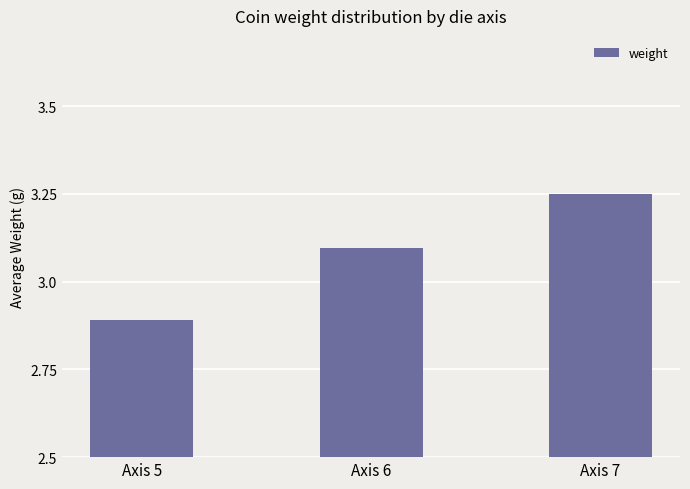

What is the average value?

3.1